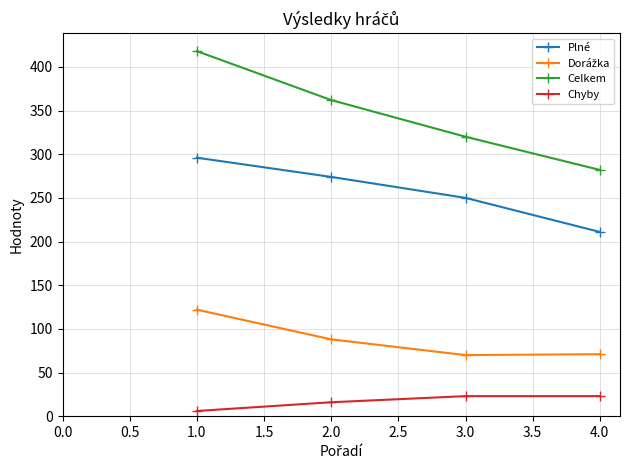

At how many categories does at least one series exceed 43?

4